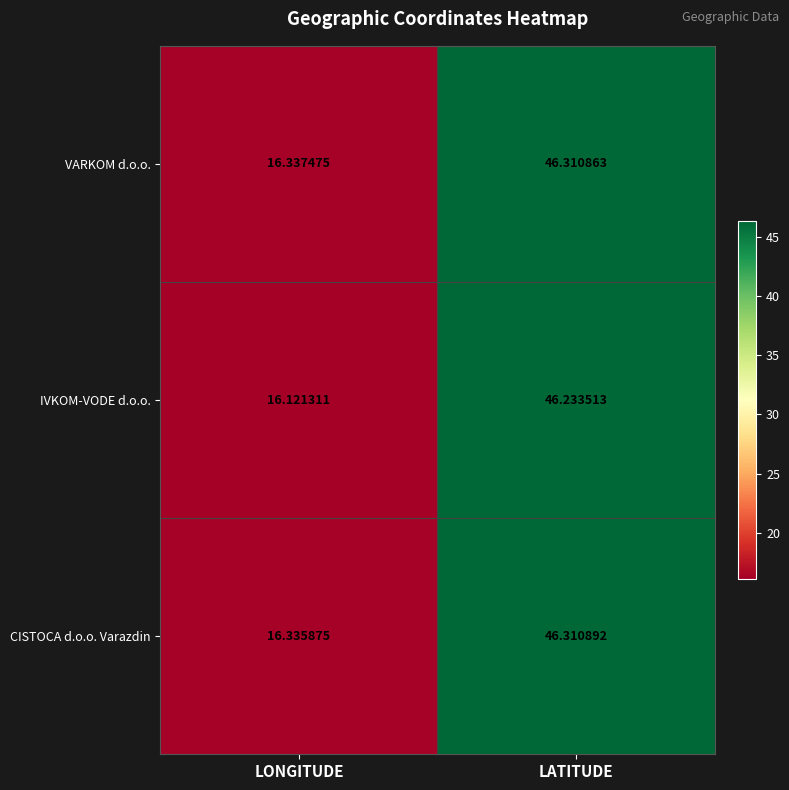

What is the total value across all series at LONGITUDE?

48.8